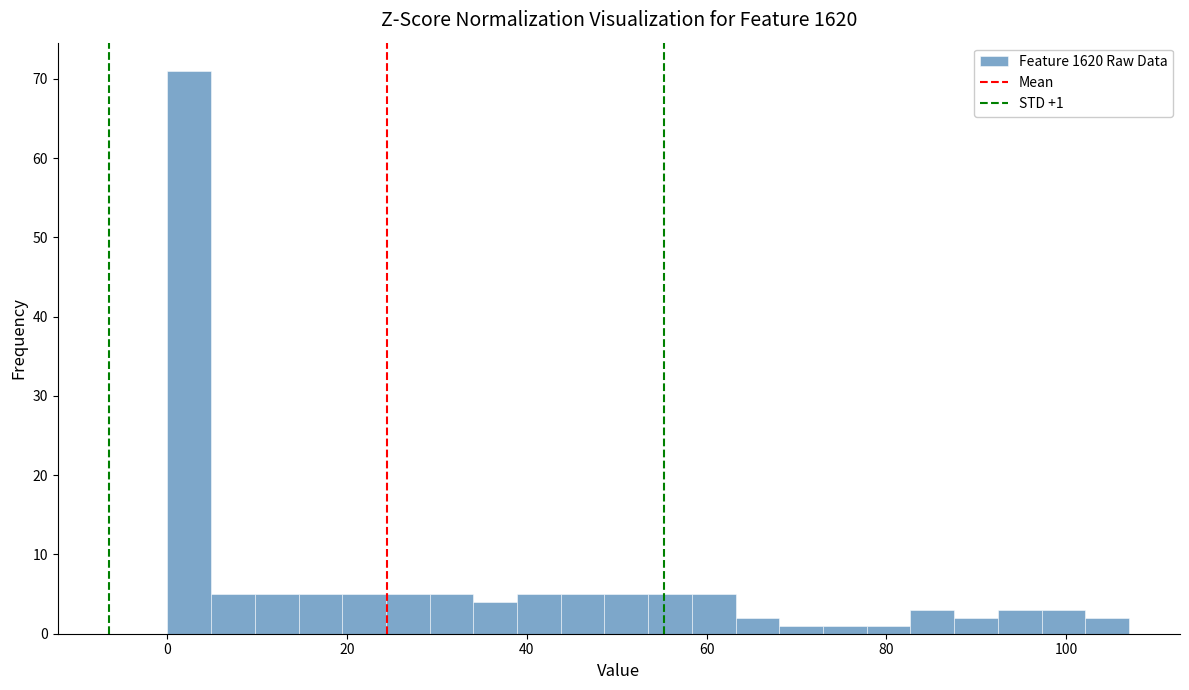

Around what value on the x-axis is the tallest bar? Give the approximate position of its centre, as read against the axis.

2